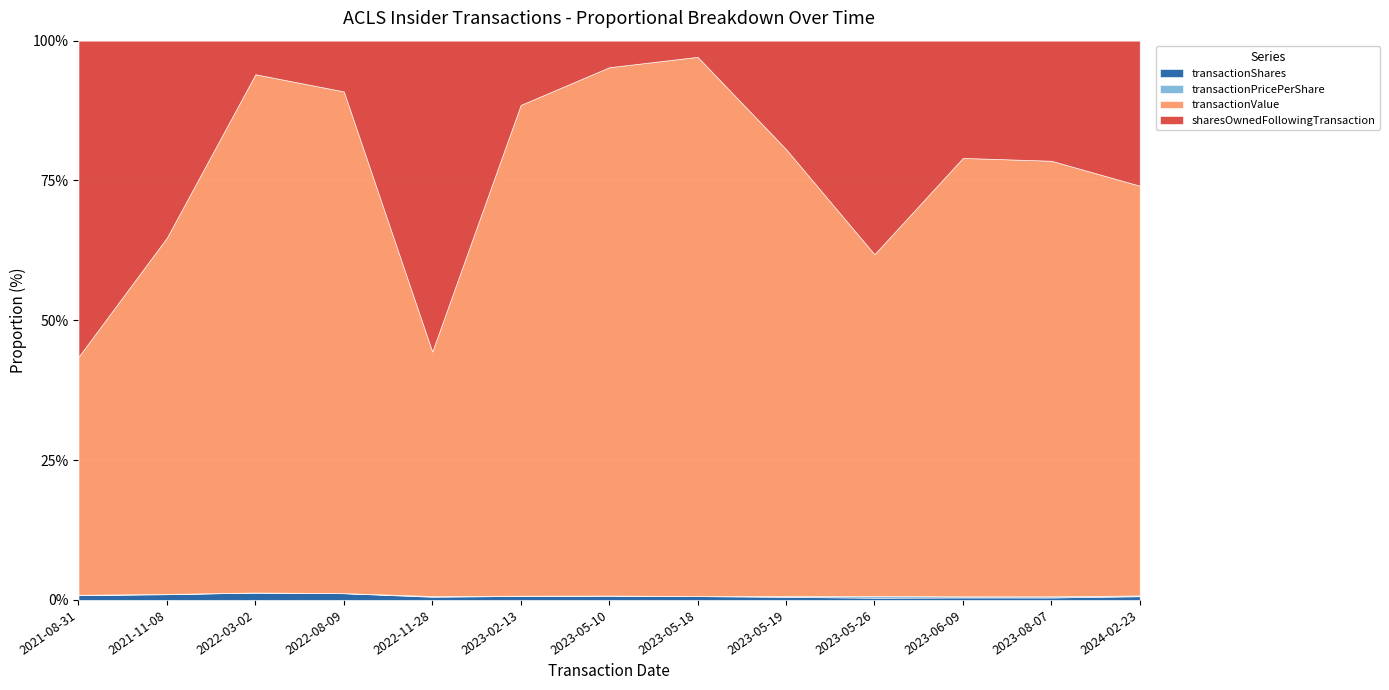

The transactionShares series shows 0.7 at 2023-05-18. True or false?

True